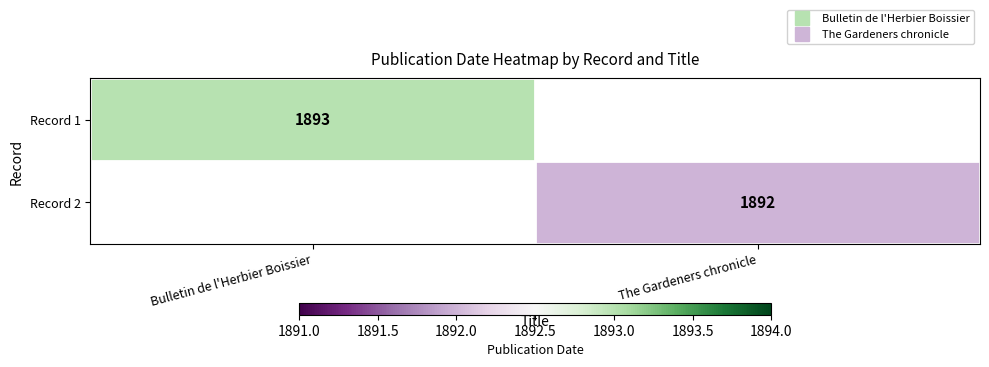

At which label does Record 1 reach its minimum?

Bulletin de l'Herbier Boissier